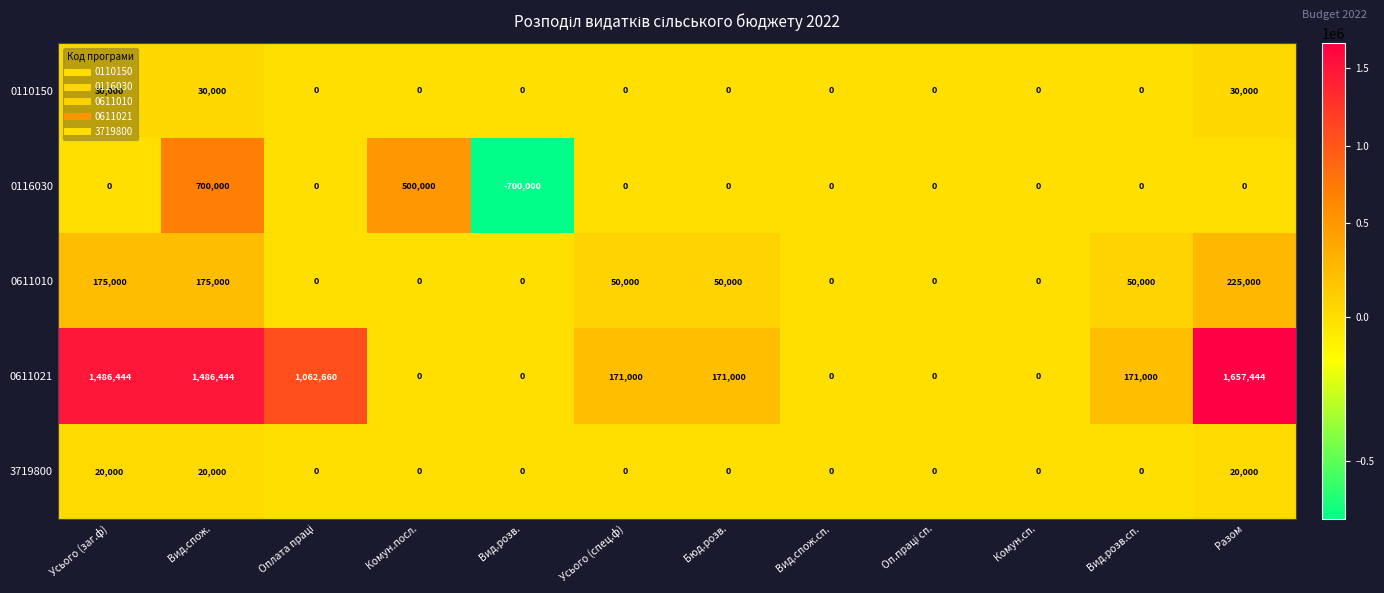

At which category is the sum across all series the highest?

Вид.спож.